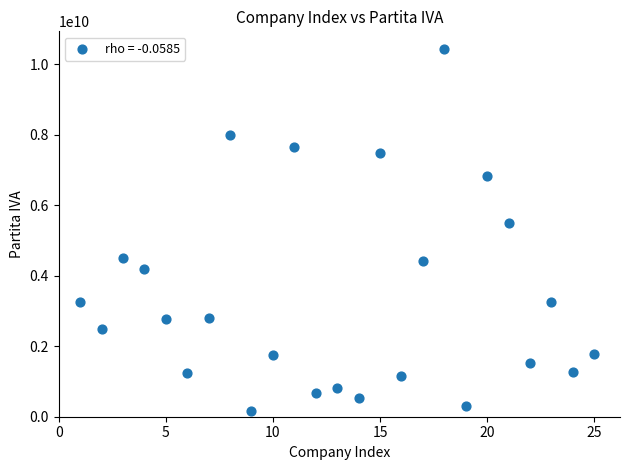

What Y value in the scatter plot is closest to 5290470655?

5506930964